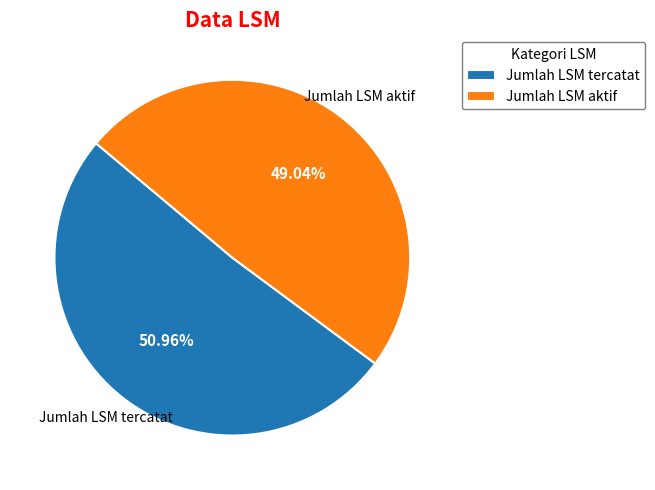

The Jumlah LSM aktif slice represents 49% of the pie. True or false?

True